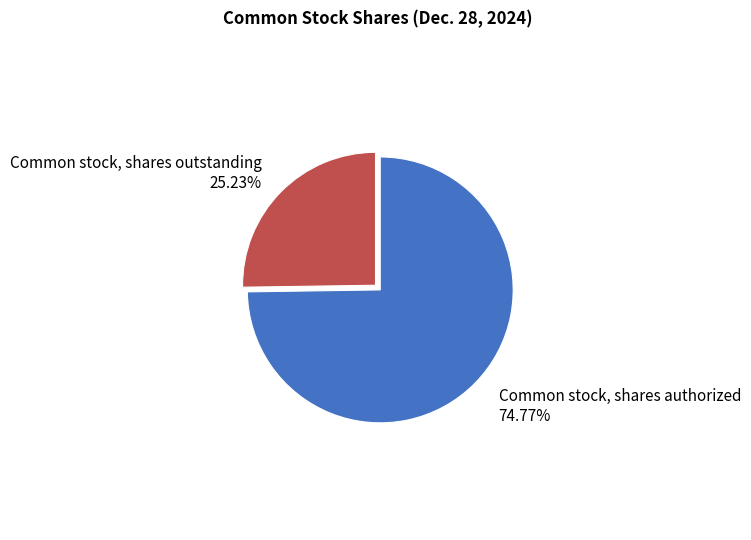

What is the total percentage of Common stock, shares authorized and Common stock, shares outstanding?

100.0%